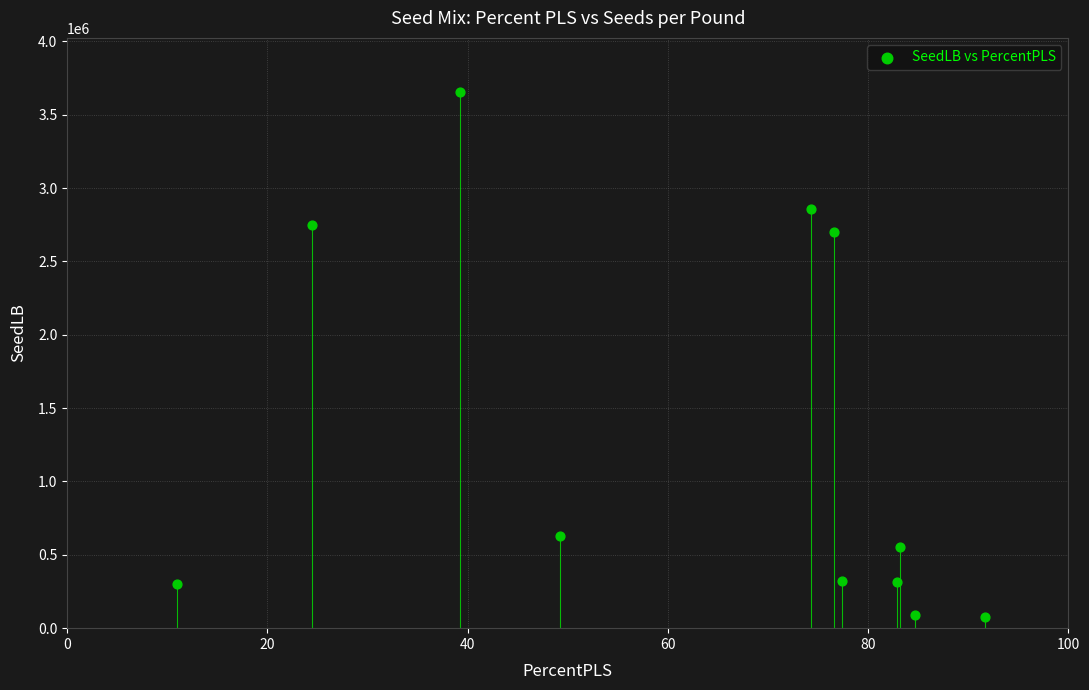

What is the range of Y values (max minus min)?

3579625